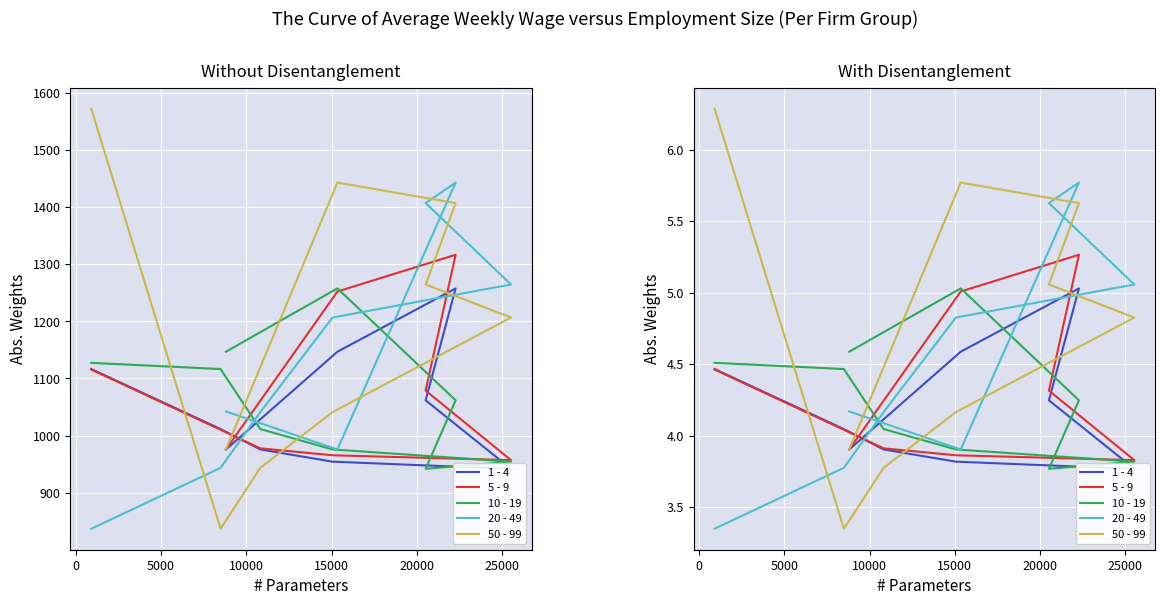

True or false: 10 - 19 and 20 - 49 cross at least once.

True